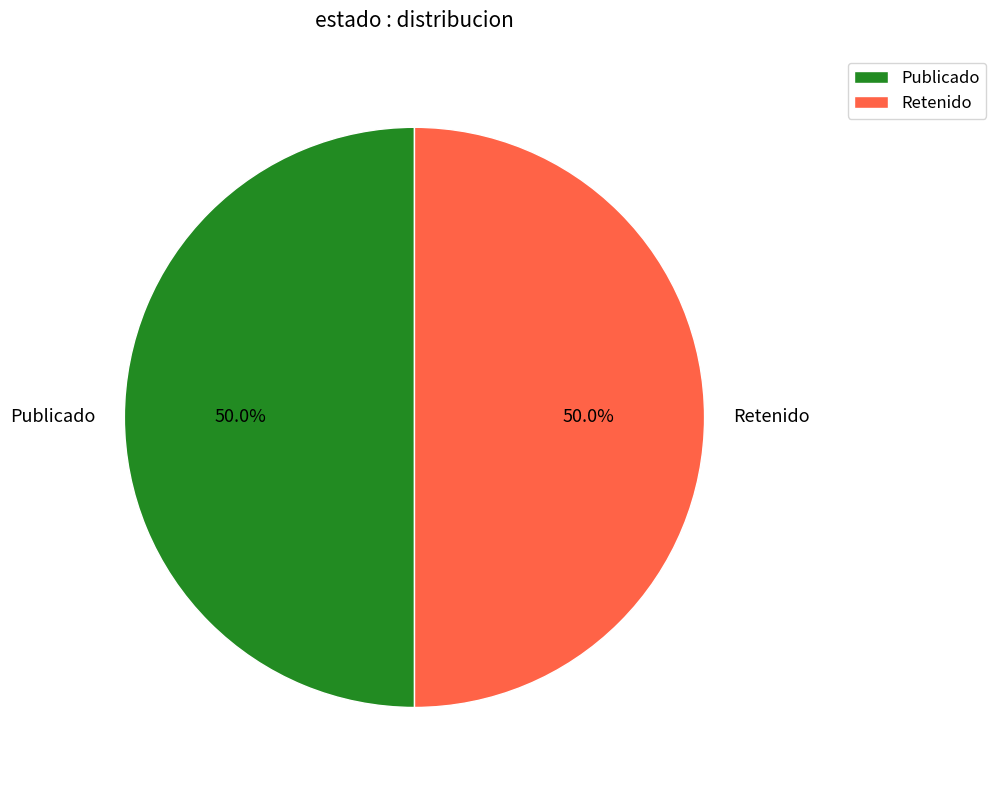

What percentage is NOT represented by Retenido?

50.0%